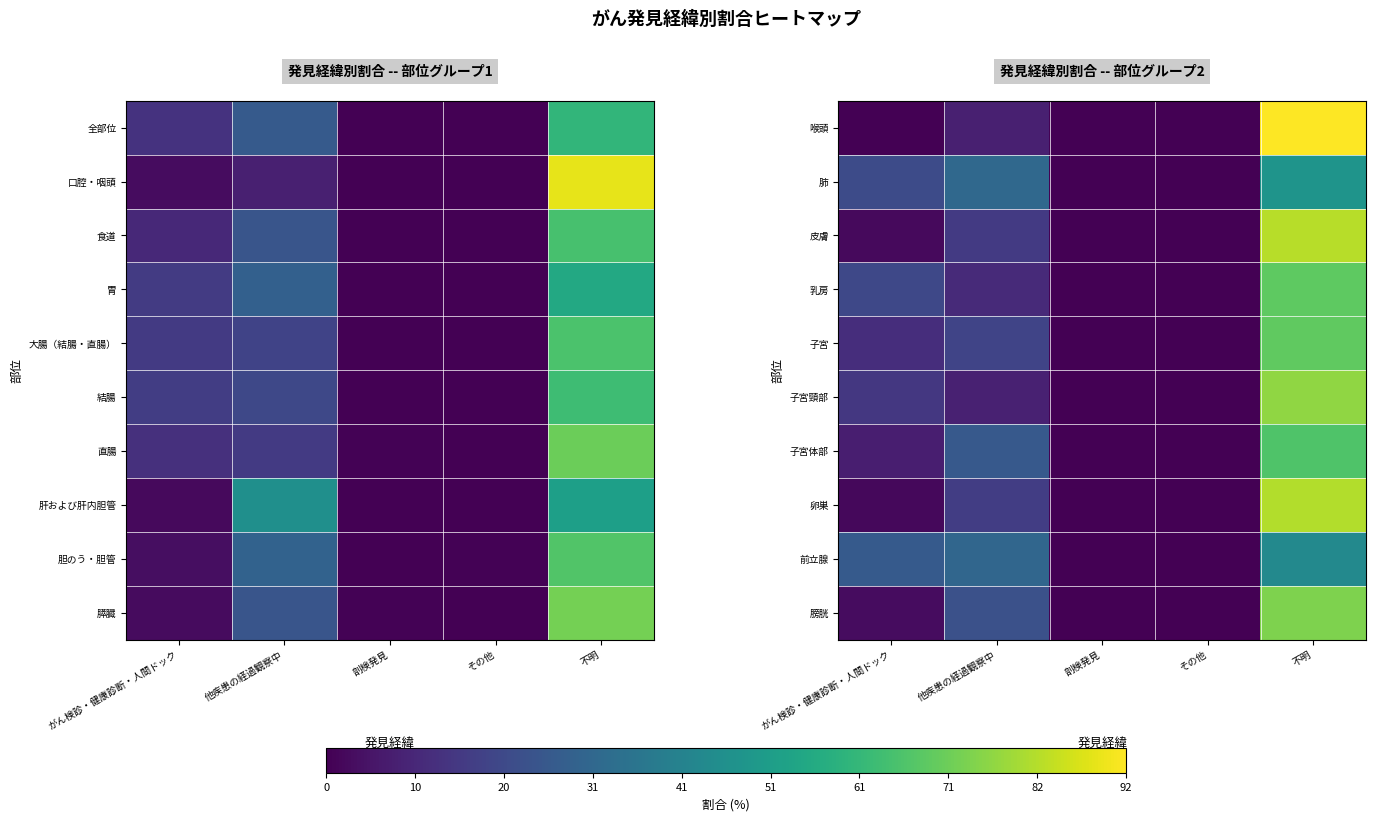

List the series in order of their peak value, highest first.

喉頭, 皮膚, 卵巣, 子宮頸部, 膀胱, 子宮, 乳房, 子宮体部, 肺, 前立腺